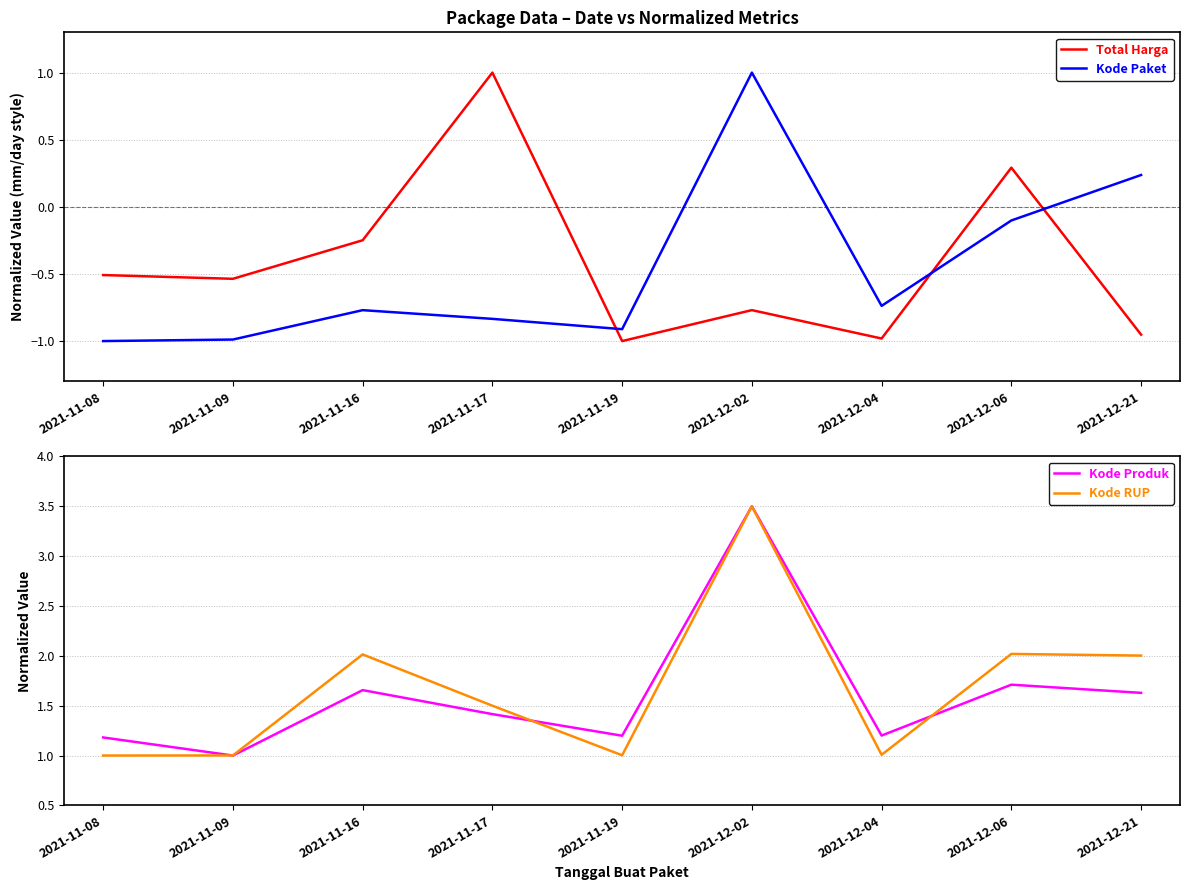

Which series has the largest total across all categories?

Kode RUP